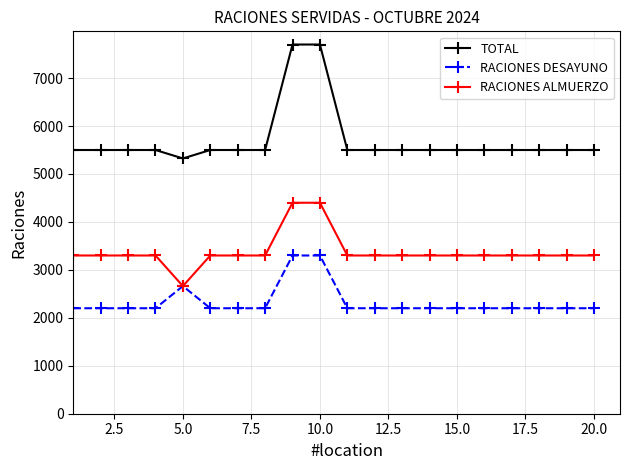

Reading right to left, what are all the values shown in this chart?

TOTAL: 5500	5500	5500	5500	5500	5500	5500	5500	5500	5500	7700	7700	5500	5500	5500	5324	5500	5500	5500	5500
RACIONES DESAYUNO: 2200	2200	2200	2200	2200	2200	2200	2200	2200	2200	3300	3300	2200	2200	2200	2662	2200	2200	2200	2200
RACIONES ALMUERZO: 3300	3300	3300	3300	3300	3300	3300	3300	3300	3300	4400	4400	3300	3300	3300	2662	3300	3300	3300	3300